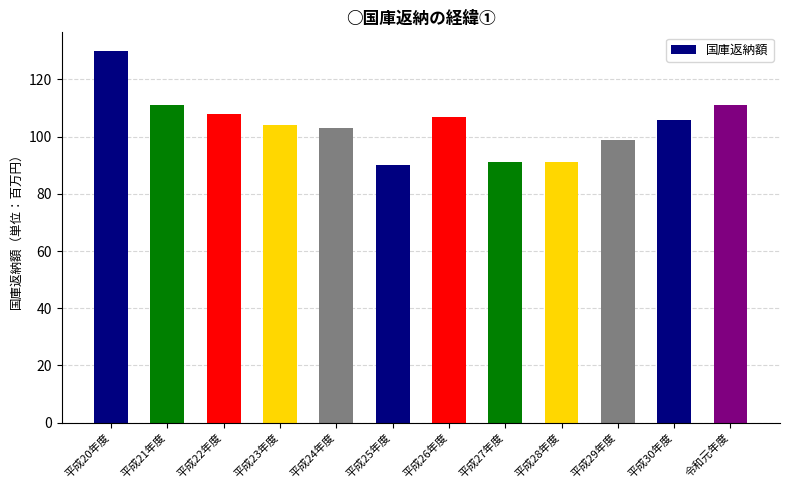

Reading right to left, transcribe all the data shown in this chart.

令和元年度=111	平成30年度=106	平成29年度=99	平成28年度=91	平成27年度=91	平成26年度=107	平成25年度=90	平成24年度=103	平成23年度=104	平成22年度=108	平成21年度=111	平成20年度=130